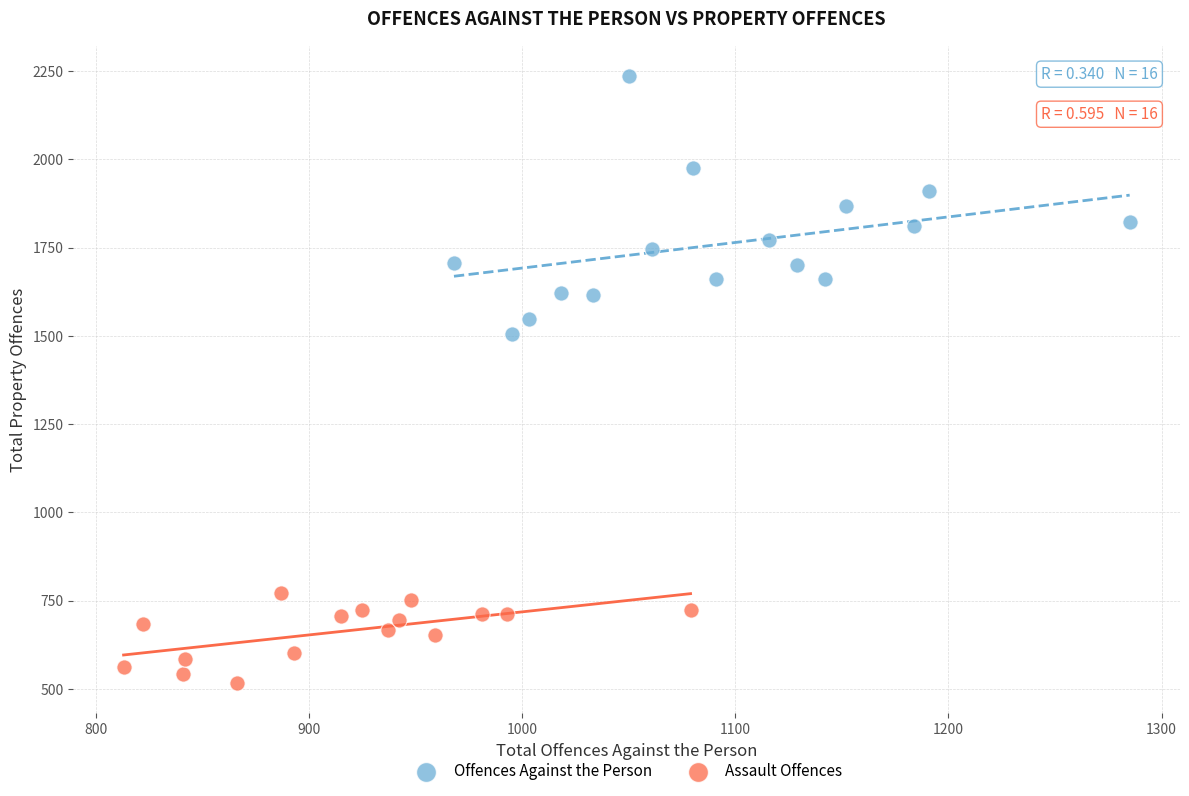

What are all the series names shown in the legend?

Offences Against the Person, Assault Offences